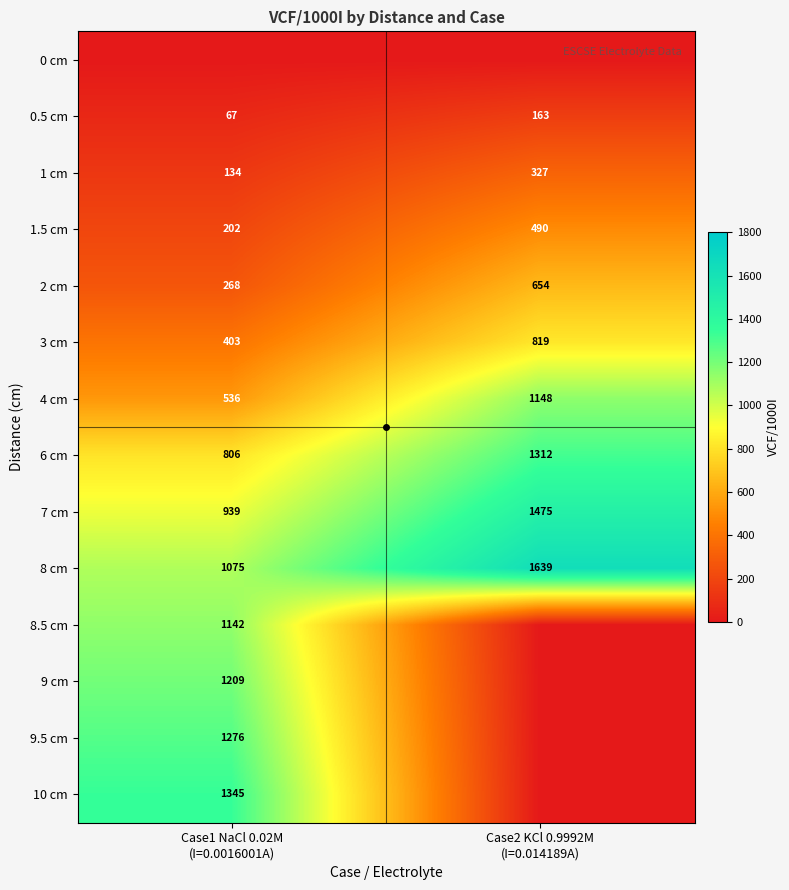

What is the highest value of the 7 cm series?

1475